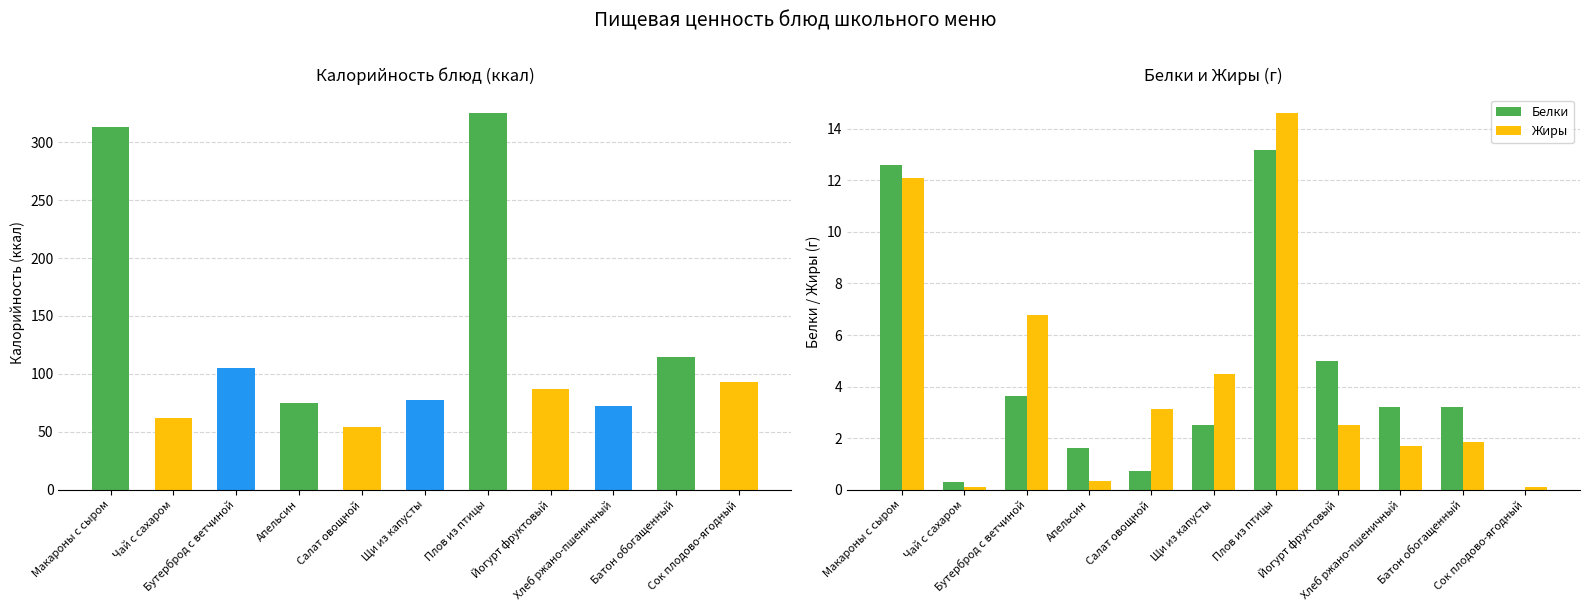

What is the total value across all series at Йогурт фруктовый?

94.5